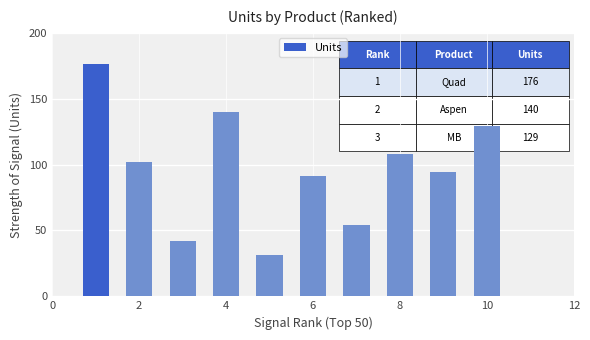

What is the value of the 8th bar from the left?

108